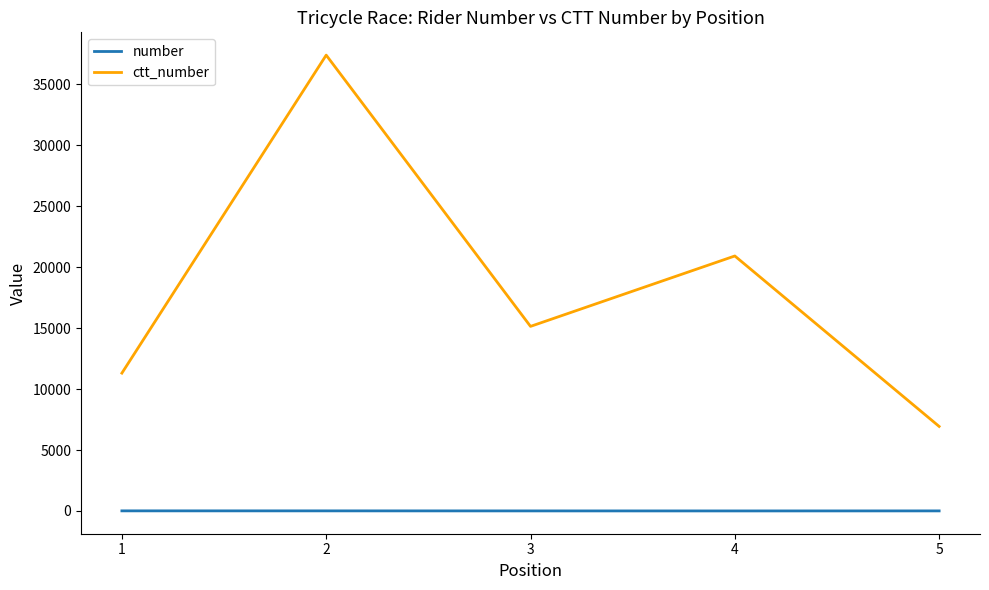

What are all the series names shown in the legend?

number, ctt_number